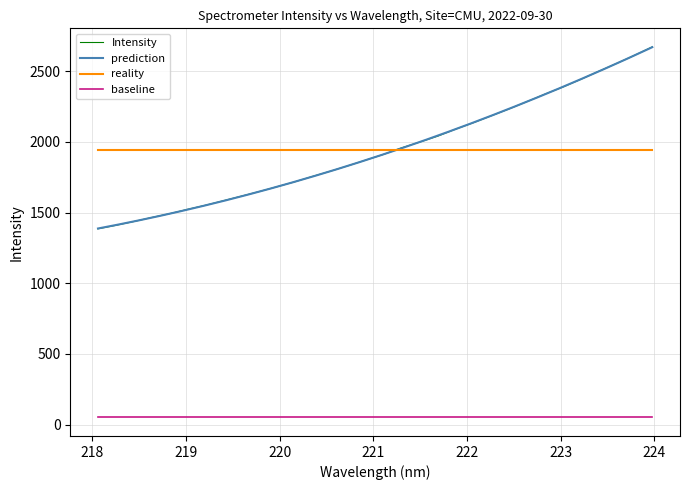

What is the difference between the maximum and minimum values?

1287.6